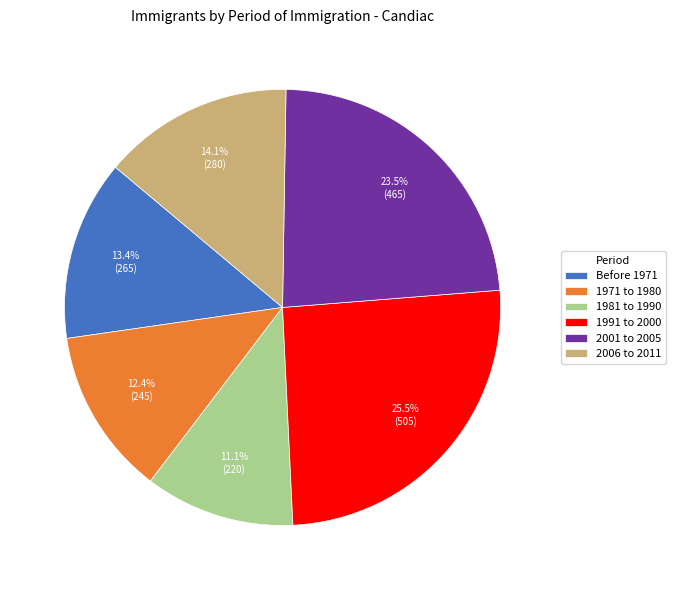

Which category has the biggest portion of the pie?

1991 to 2000